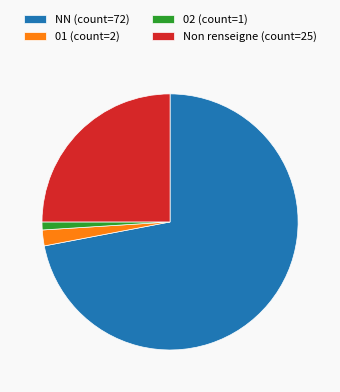

Which slice represents more than half of the pie?

NN (count=72)